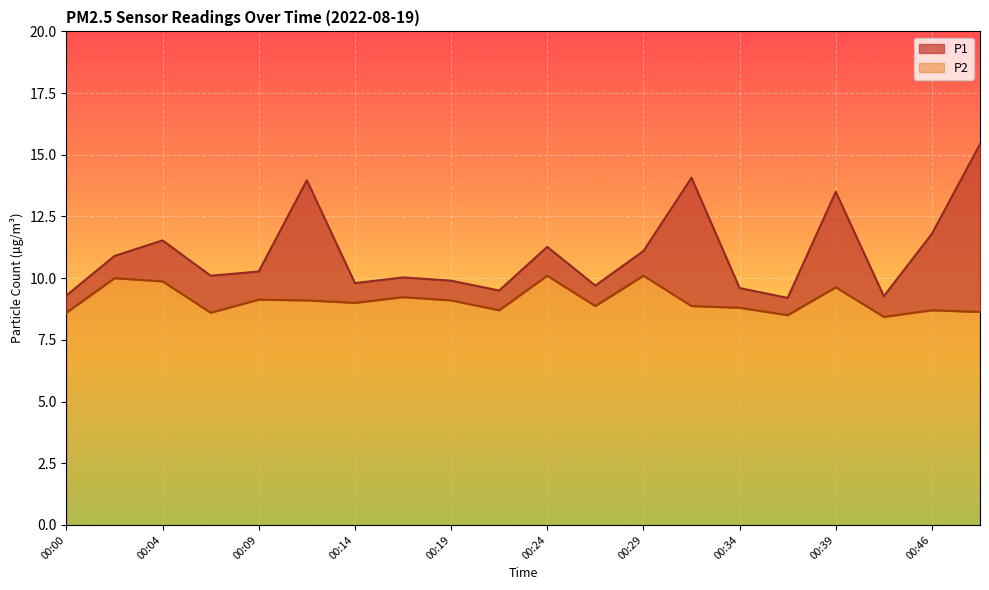

The P1 series shows 13.8 at 00:21. True or false?

False